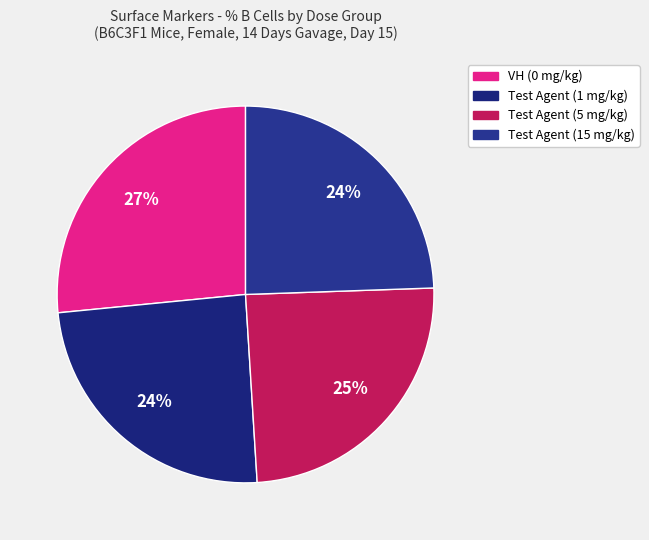

Rank the categories by value from highest to lowest.

VH (0 mg/kg), Test Agent (5 mg/kg), Test Agent (15 mg/kg), Test Agent (1 mg/kg)